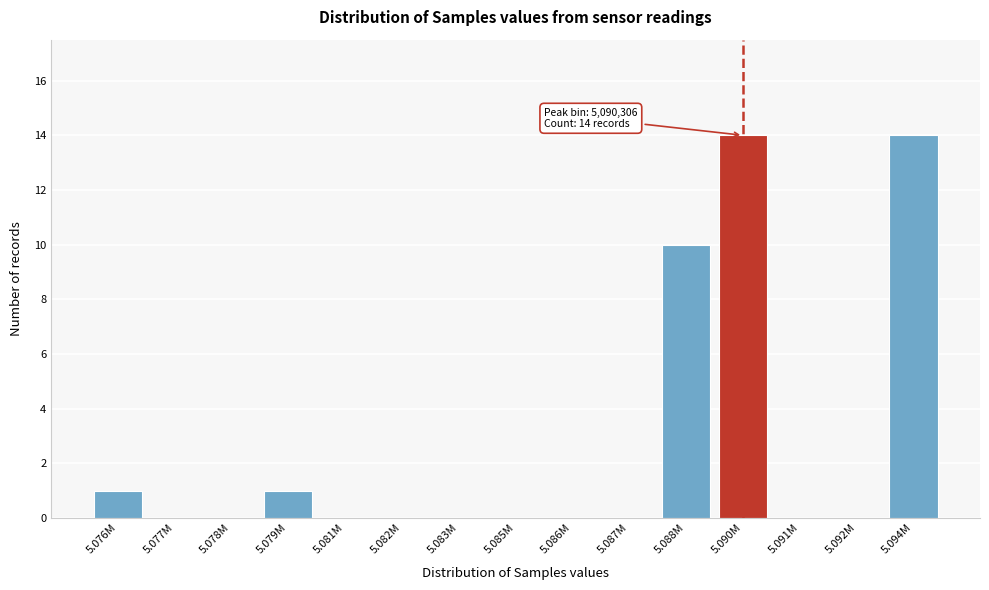

Reading right to left, transcribe all the data shown in this chart.

5.094M=14	5.092M=0	5.091M=0	5.090M=14	5.088M=10	5.087M=0	5.086M=0	5.085M=0	5.083M=0	5.082M=0	5.081M=0	5.079M=1	5.078M=0	5.077M=0	5.076M=1